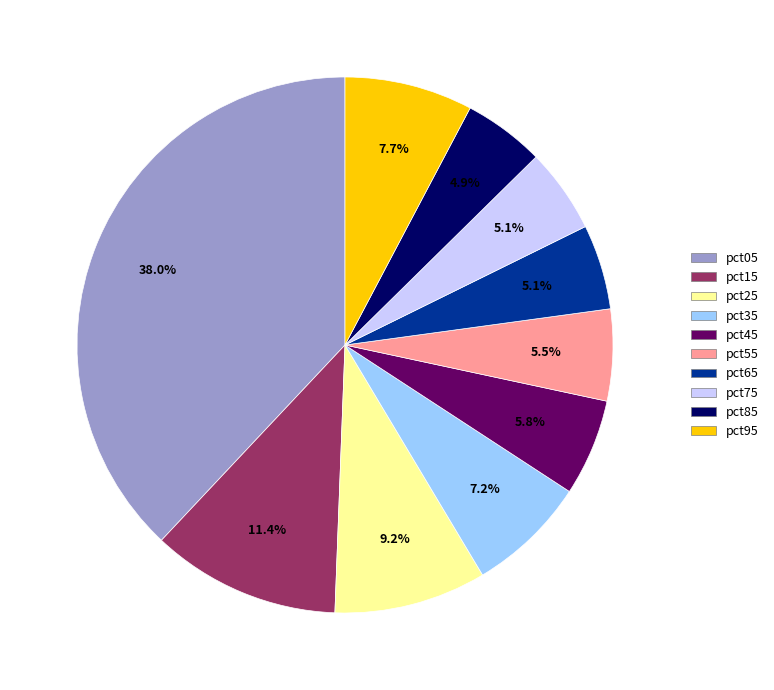

Which has a higher value, pct65 or pct05?

pct05